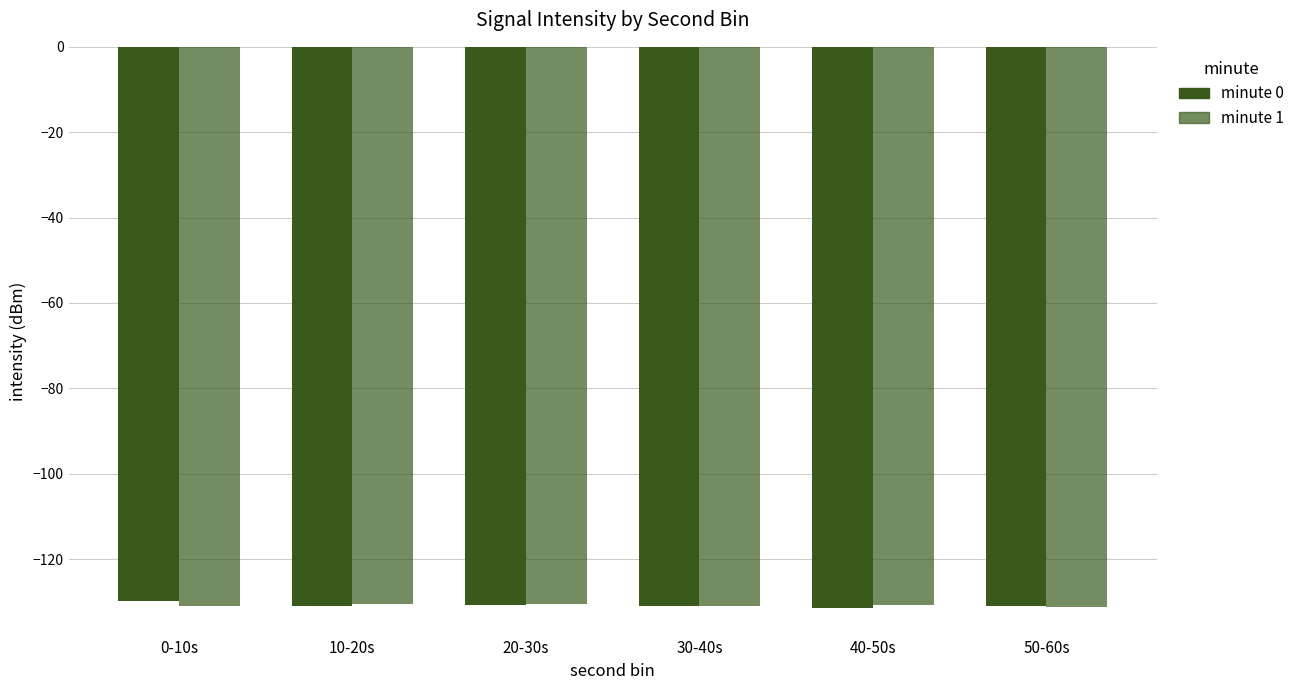

Does the chart contain stacked bars?

No